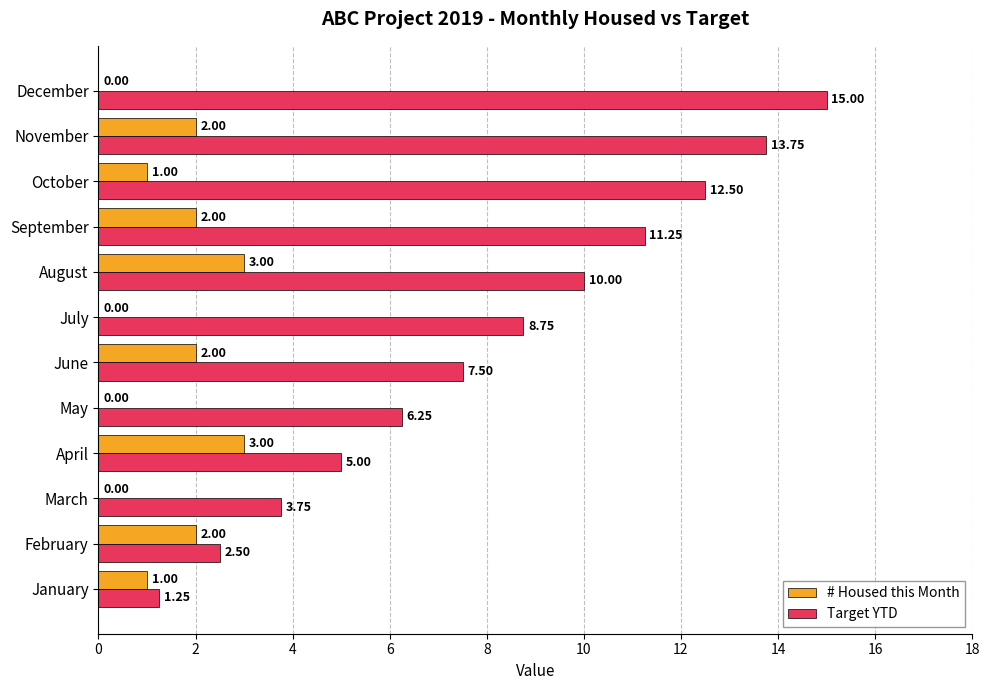

At which label is Target YTD closest to 8?

June